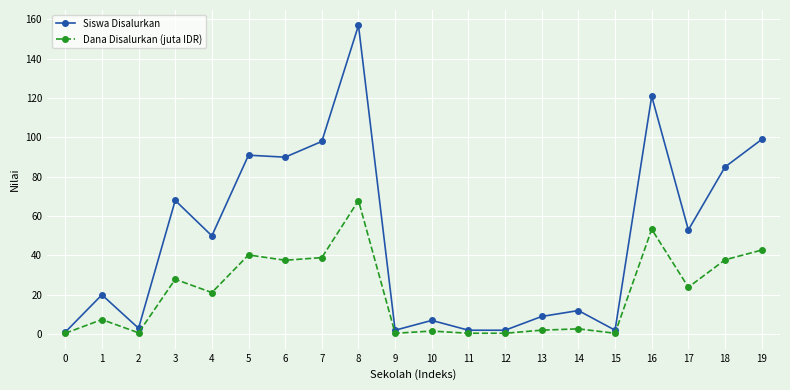

What is the total value across all series at 5?

131.3